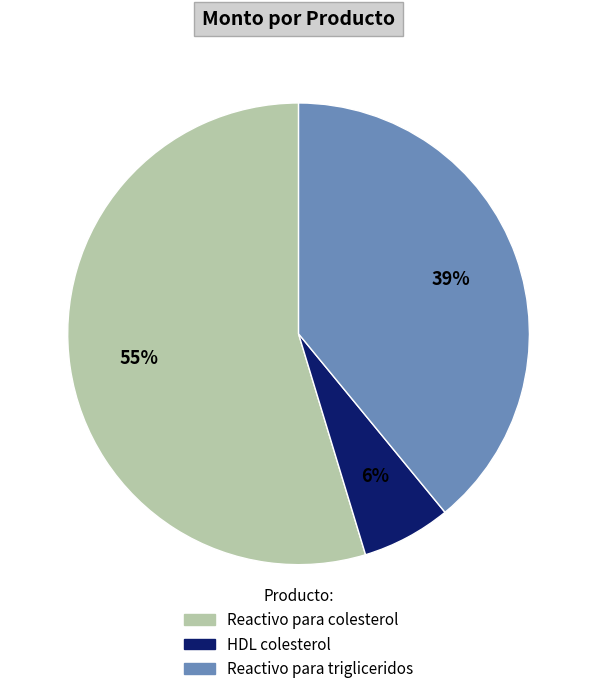

To the nearest percent, what portion does Reactivo para trigliceridos represent?

39%